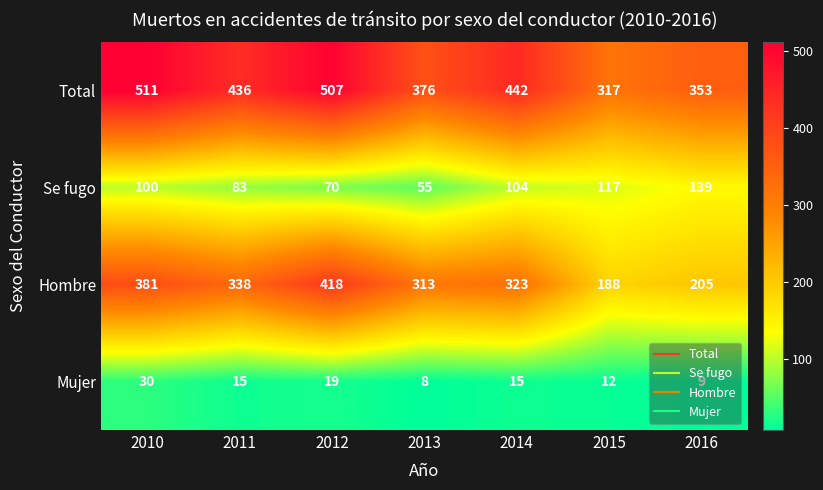

What is the difference between the Mujer values at 2013 and 2014?

7